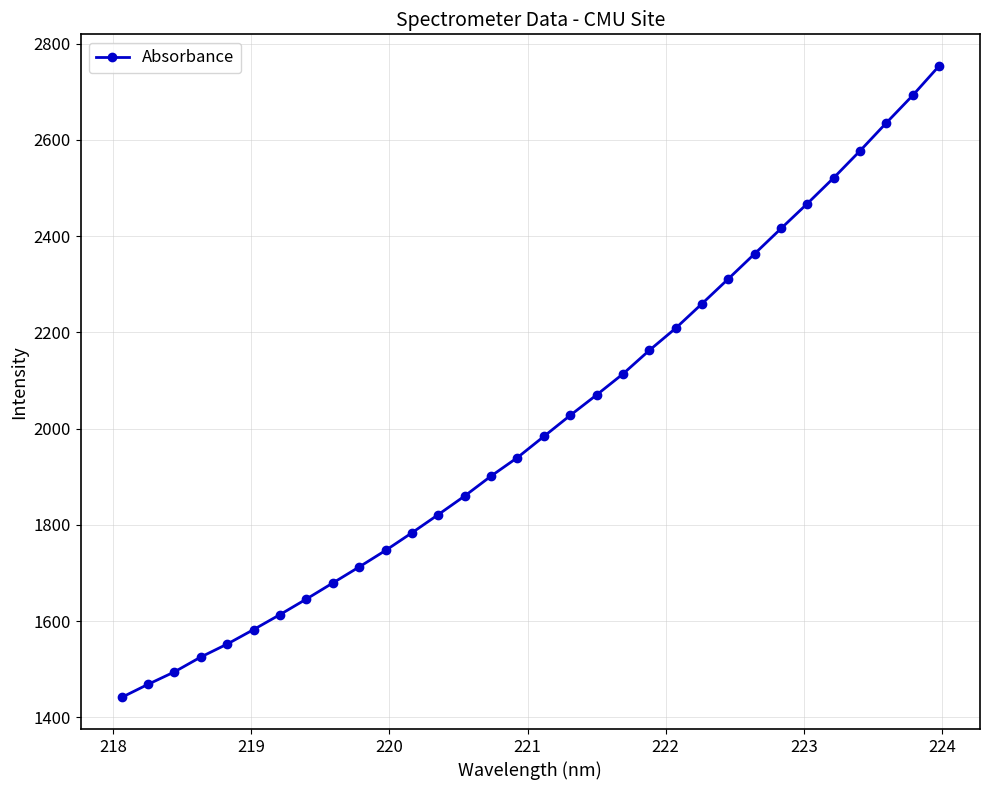

What is the value of the 1st point from the left?

1441.4